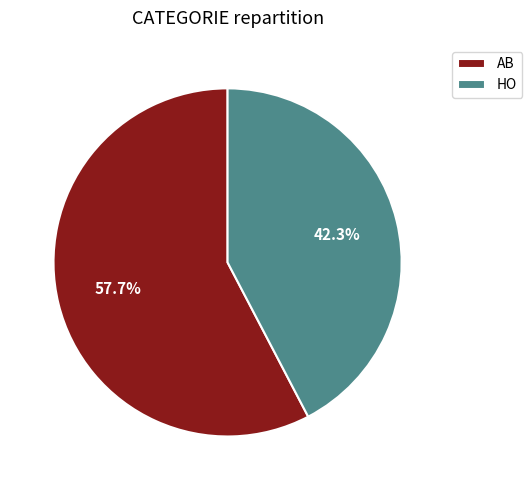

Is it true that AB is 58% of the pie?

True